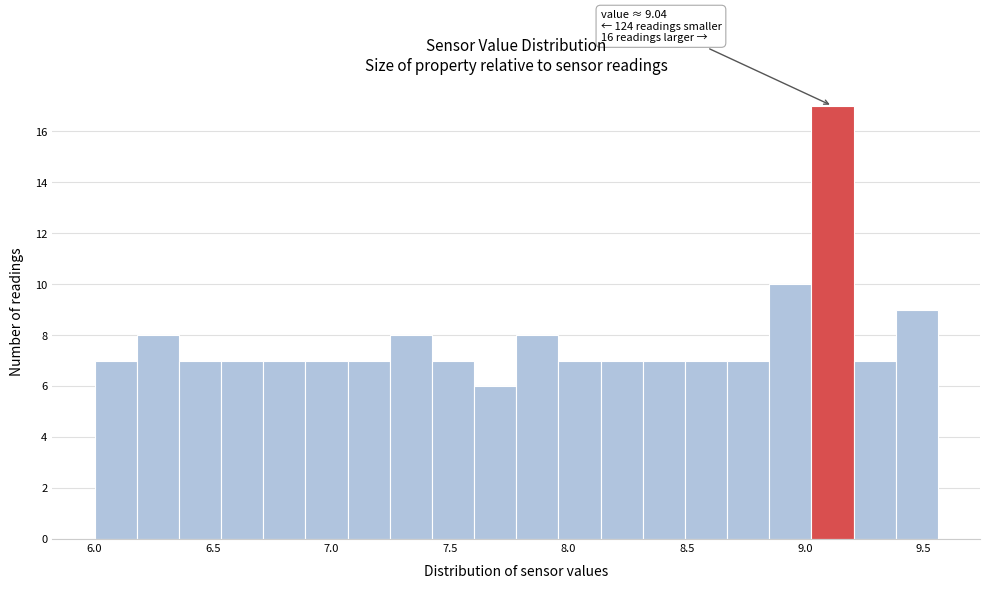

Read against the x-axis, roughly where is the centre of the tallest bar?

9.10